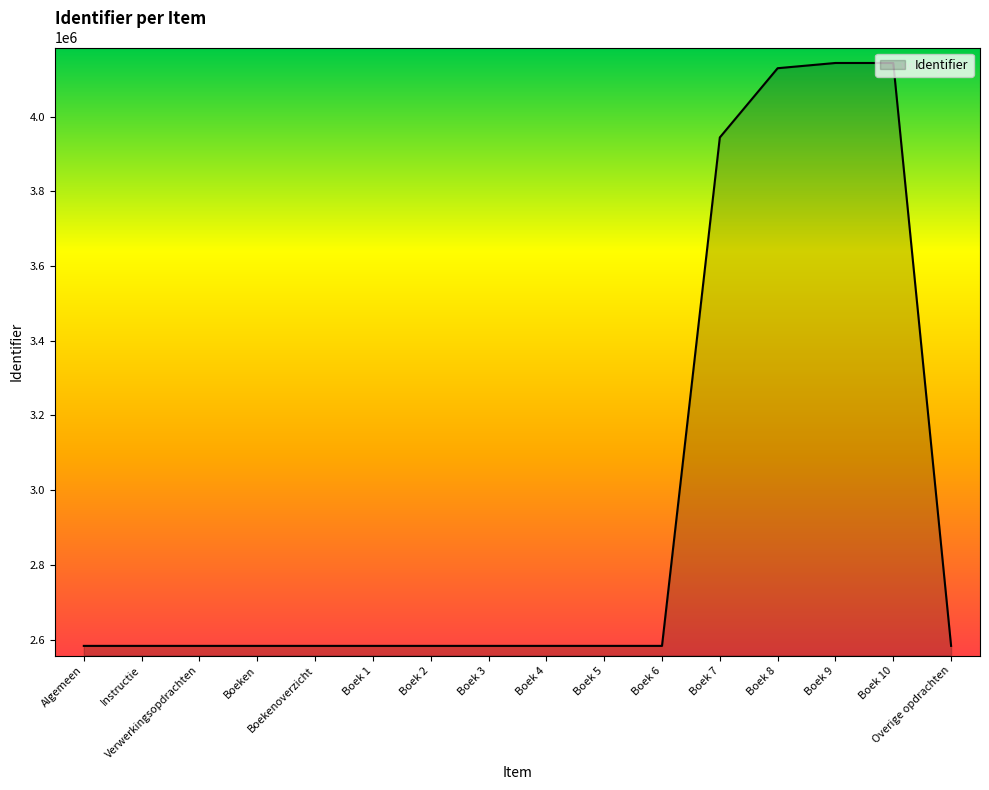

What is the greatest value displayed?

4144084